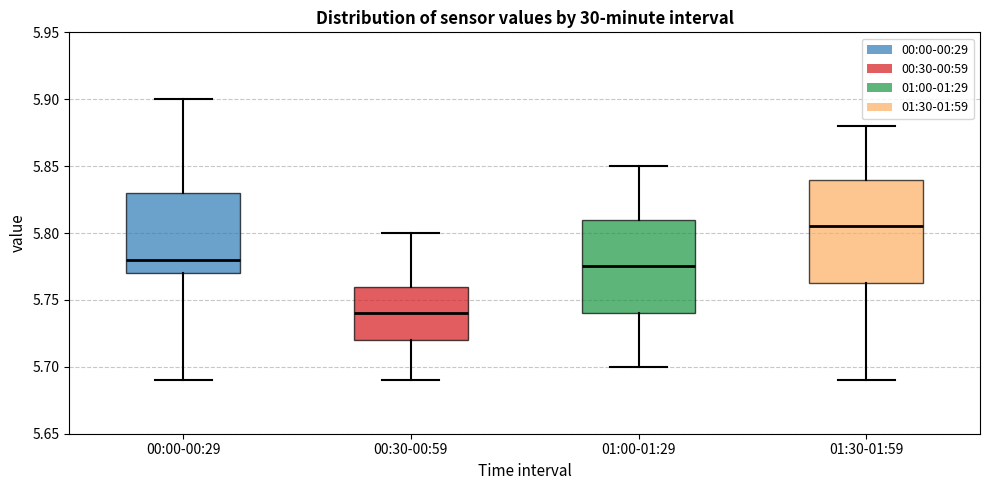

Which box's median line is the highest?

01:30-01:59